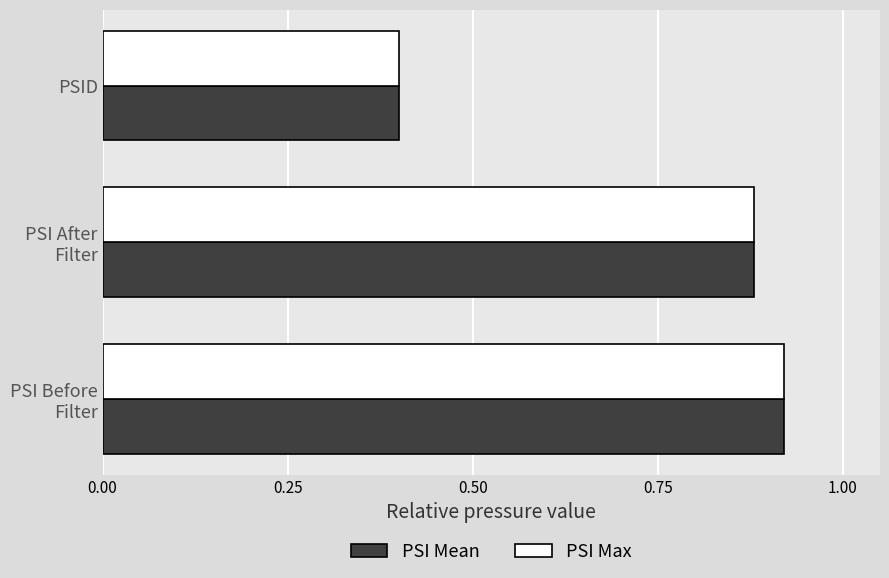

True or false: PSI Mean has a value of 0.7 at PSID.

False